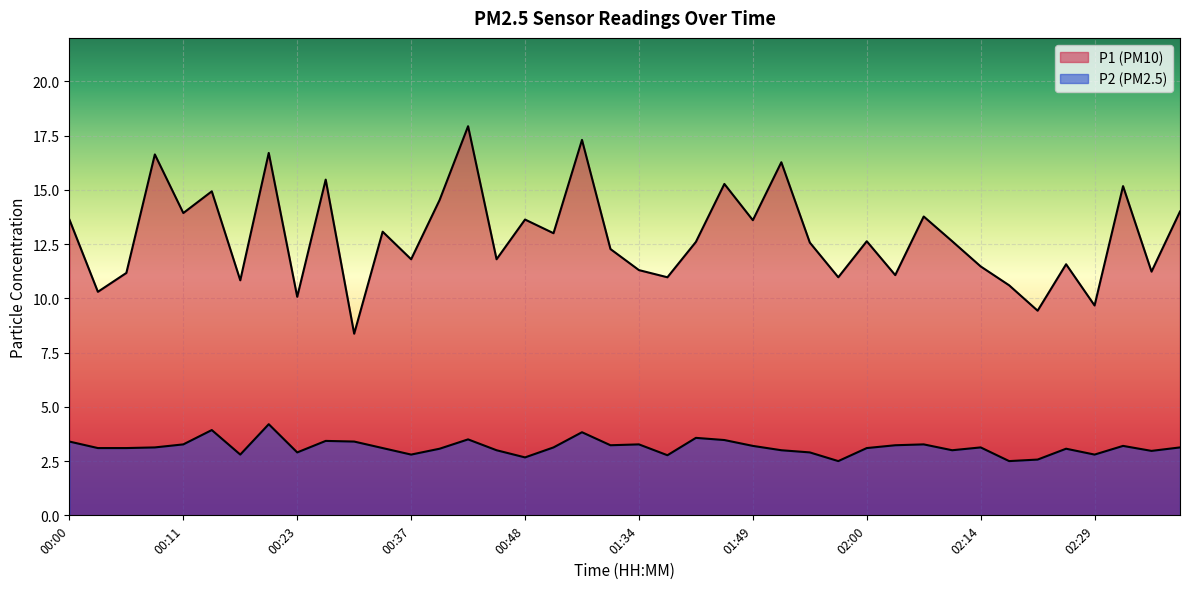

Which has a higher value, 02:40 or 00:03?

02:40